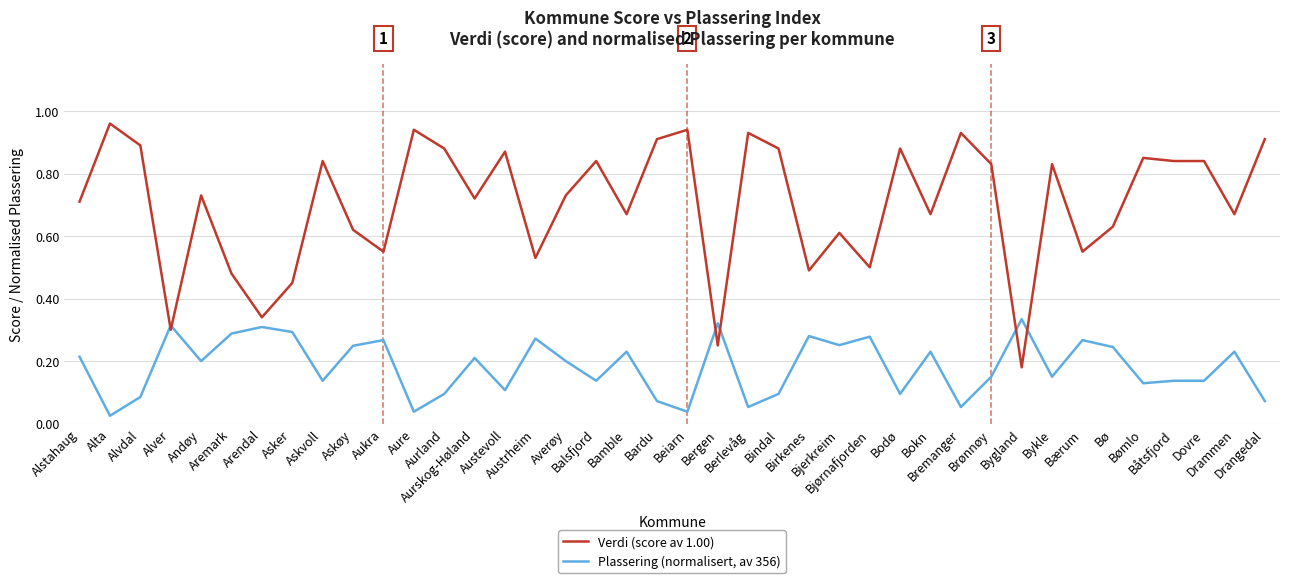

Which series ends up on top after the final intersection of Plassering (normalisert, av 356) and Verdi (score av 1.00)?

Verdi (score av 1.00)